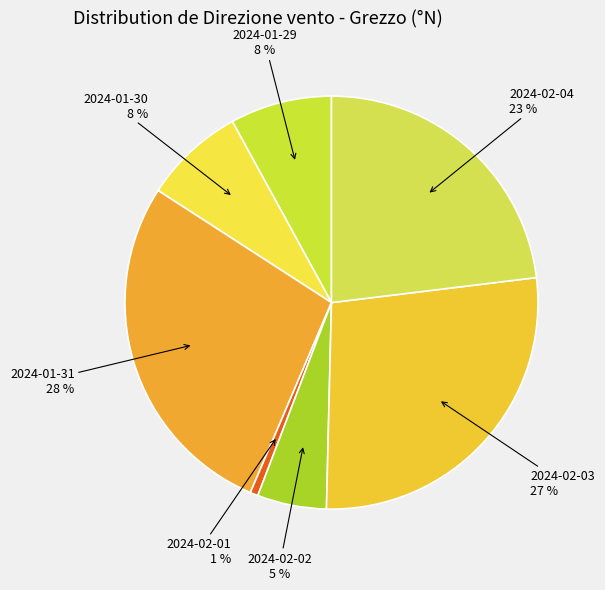

What percentage is the 2024-02-02 slice, to the nearest percent?

5%